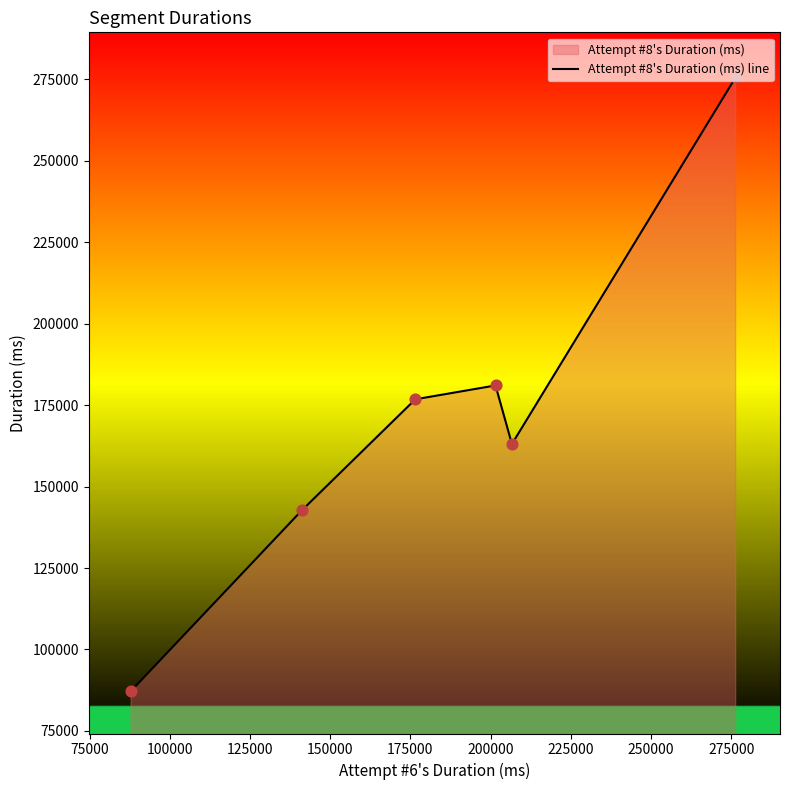

True or false: the data has more than 2 interior local peaks.

False